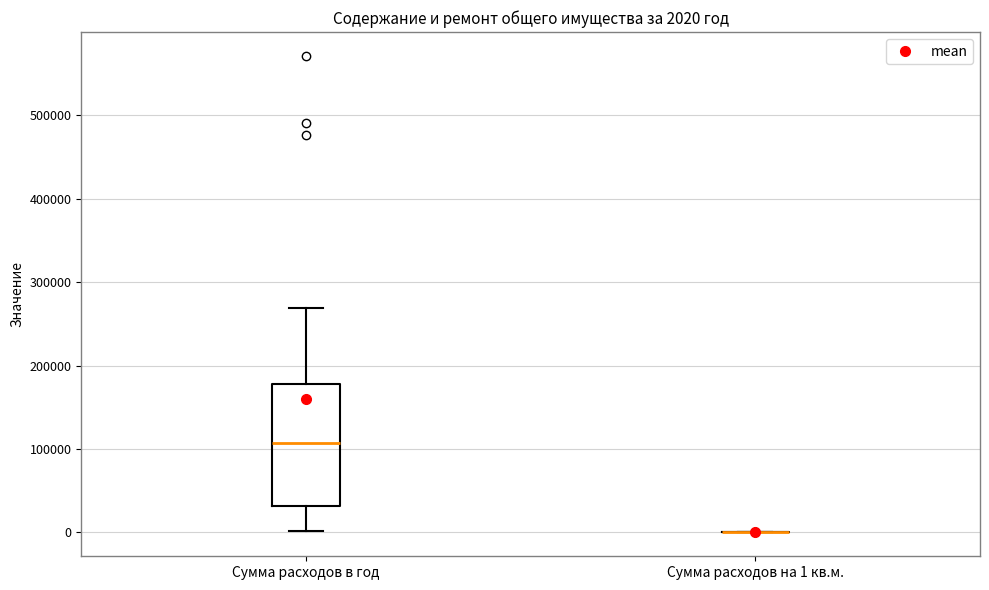

Comparing the boxes themselves (not the whiskers), which one is the tallest?

Сумма расходов в год